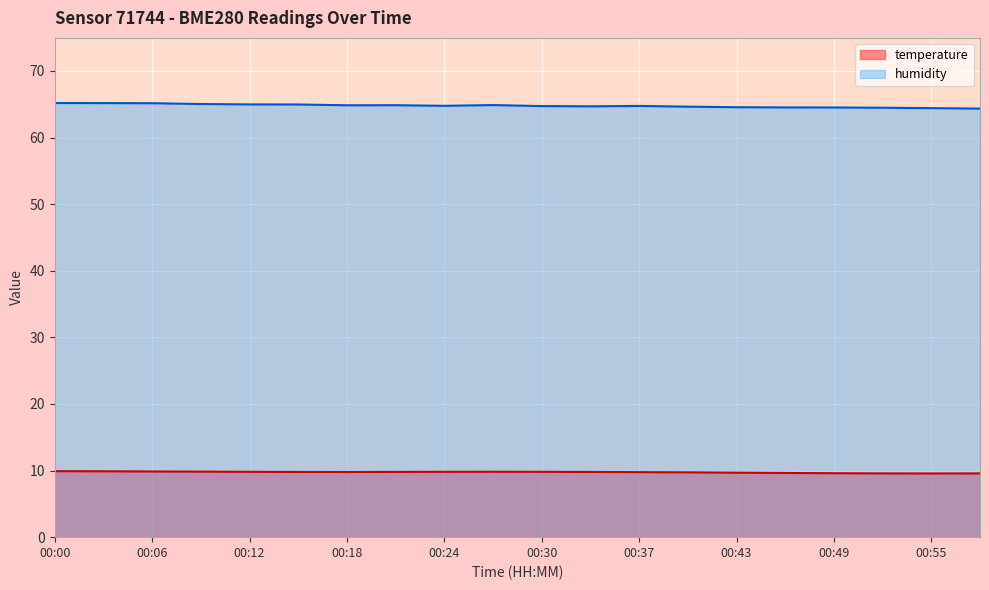

Which has a higher value, 00:12 or 00:52?

00:12